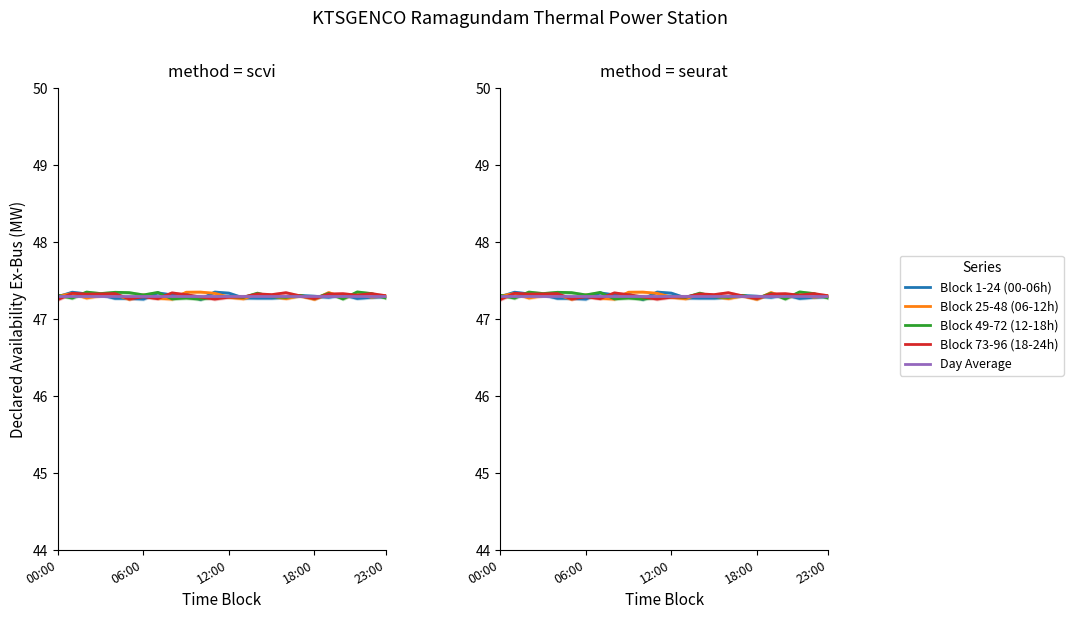

Which series has the widest spread of values?

Block 1-24 (00-06h)